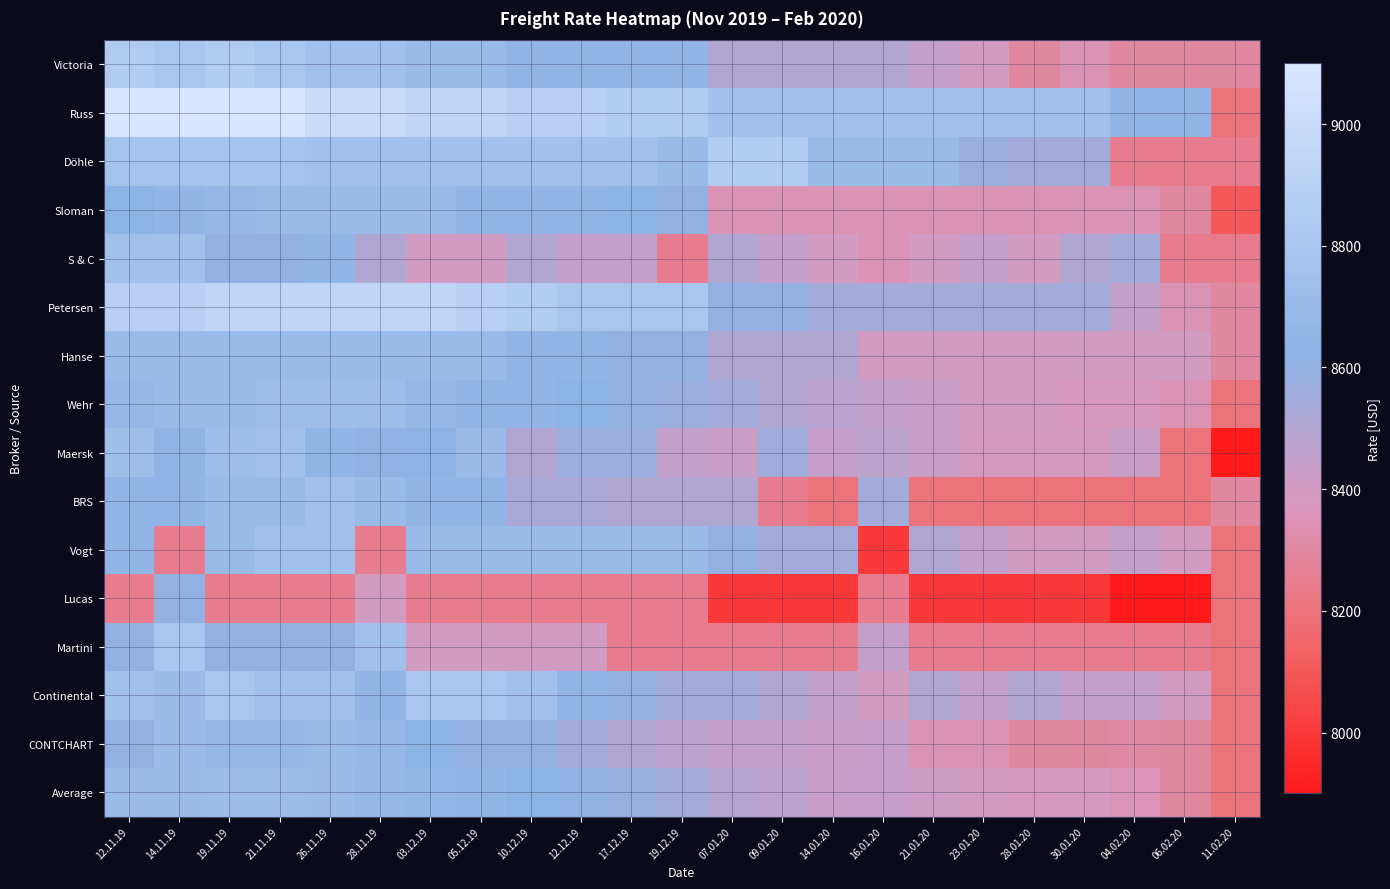

What is the greatest value displayed?

9100